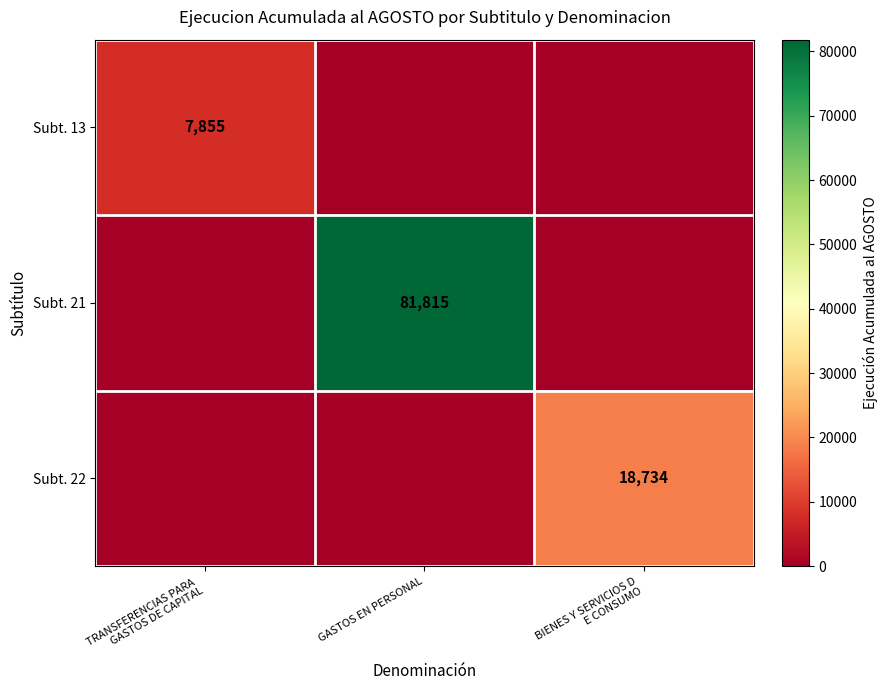

What is the average value of the Subt. 22 series?

6245